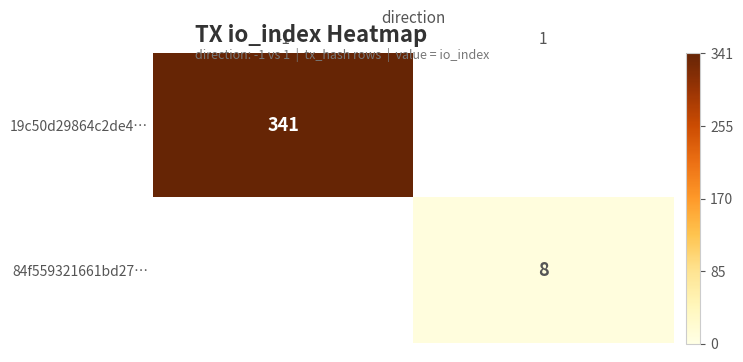

Rank the categories by 19c50d29864c2de4… value from highest to lowest.

-1, 1